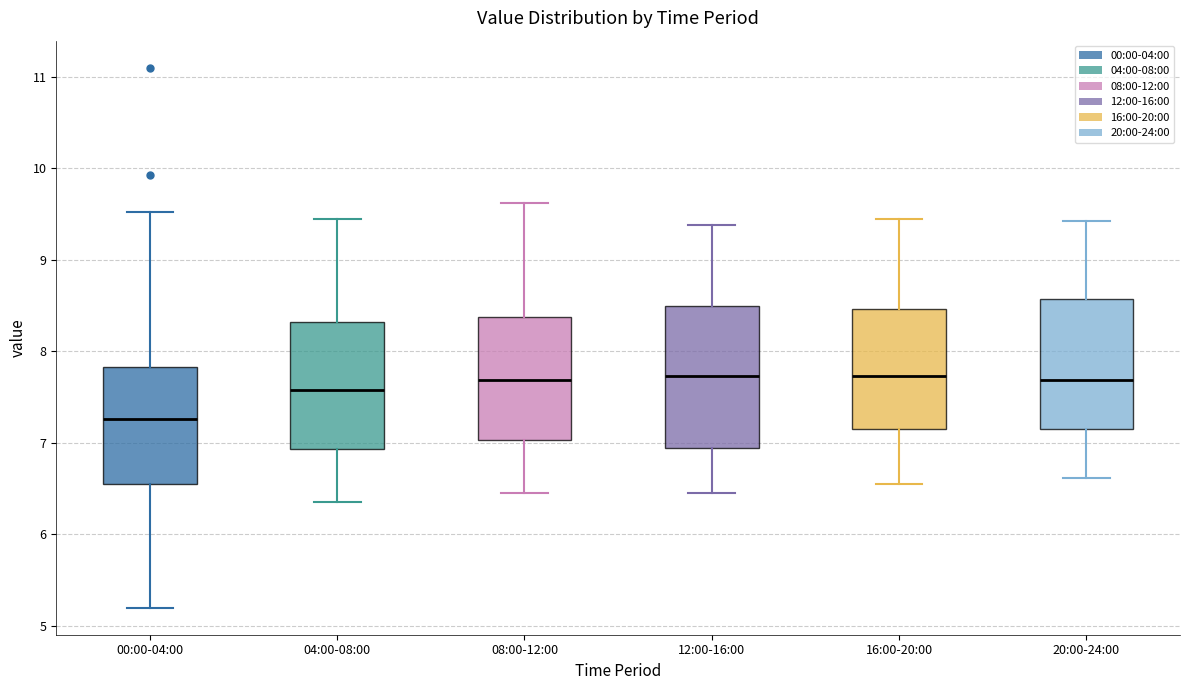

Which box is the tallest, from its lower edge to its upper edge?

12:00-16:00